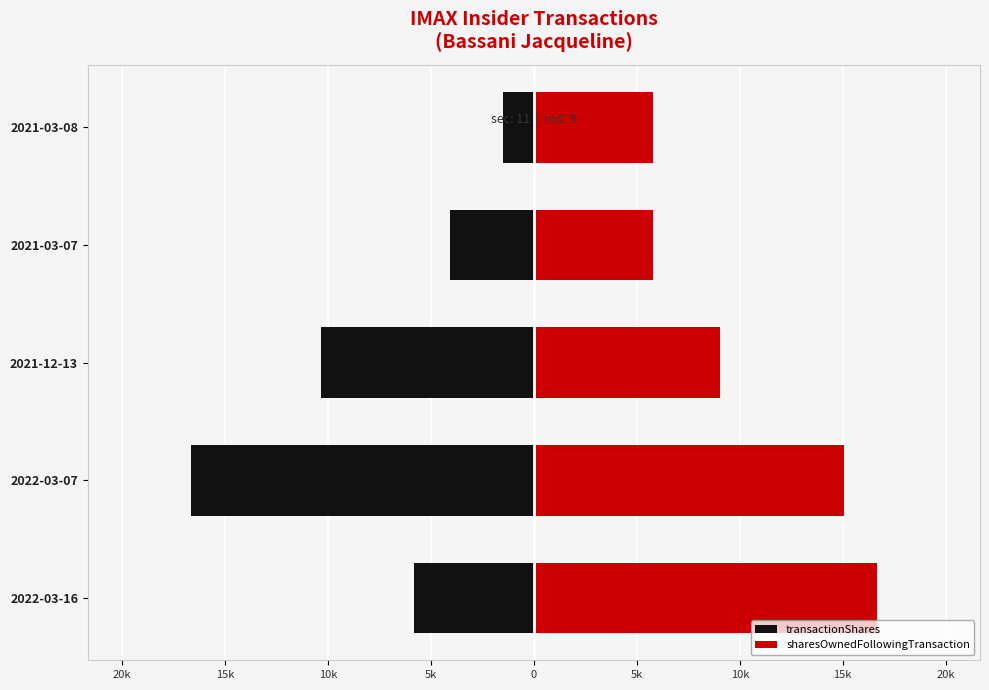

The value of transactionShares at 2021-12-13 is -14727.1. True or false?

False